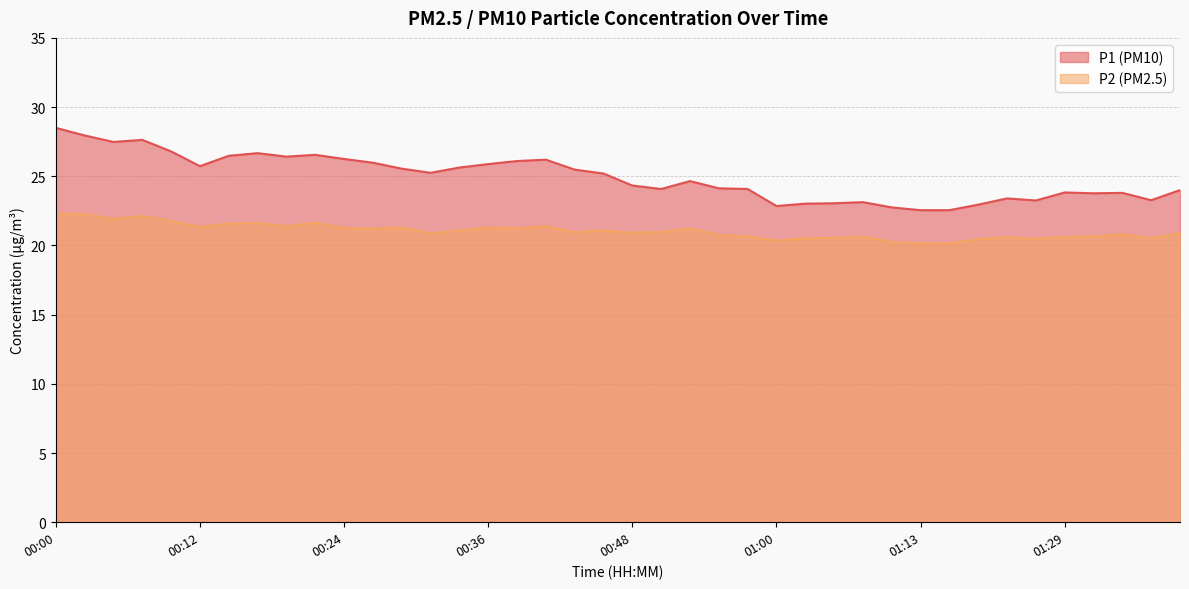

Between 00:53 and 00:14, which is larger?

00:14